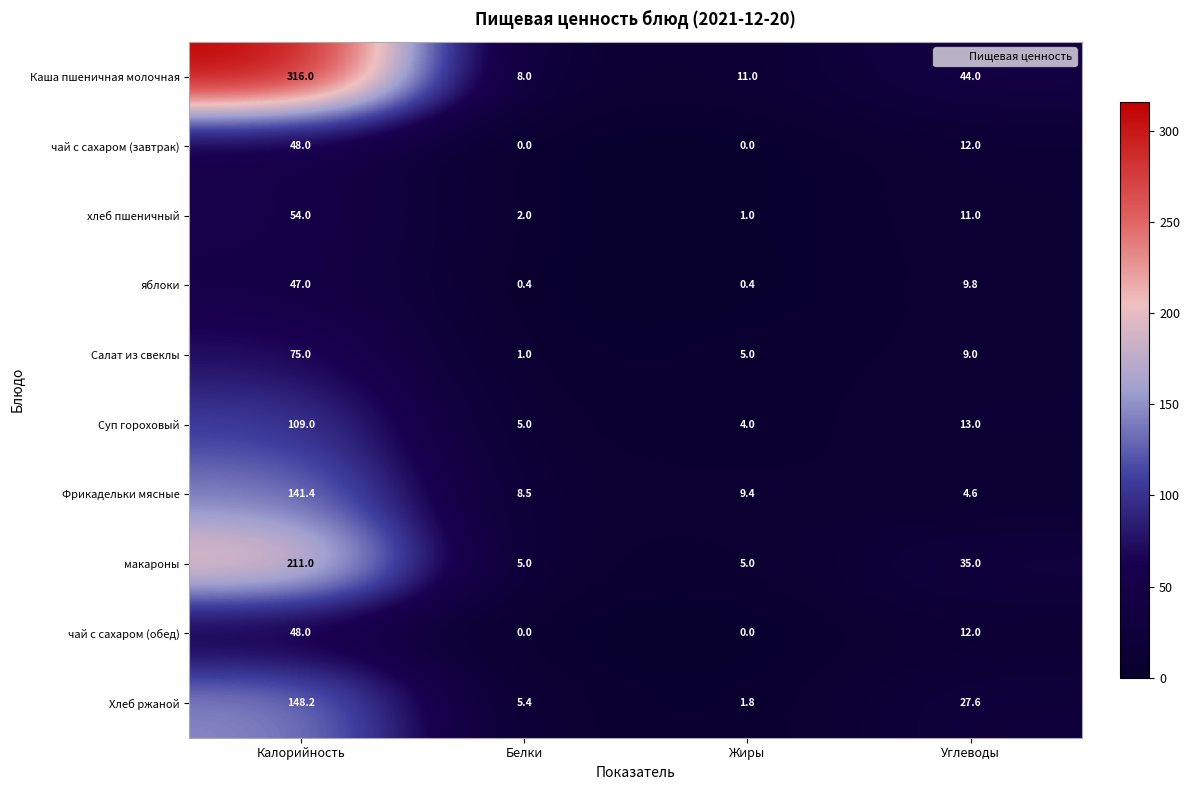

What is the sum of all Хлеб ржаной values?

183.0